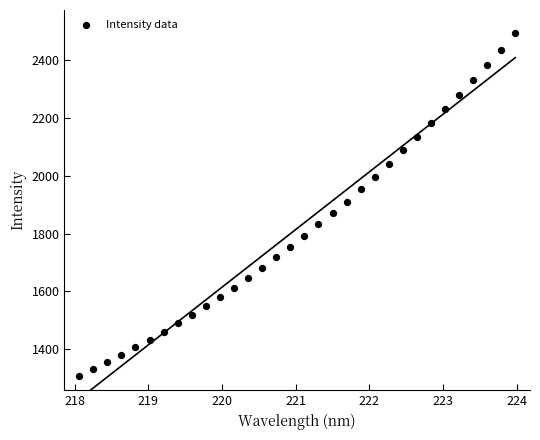

What is the range of Y values (max minus min)?

1183.5